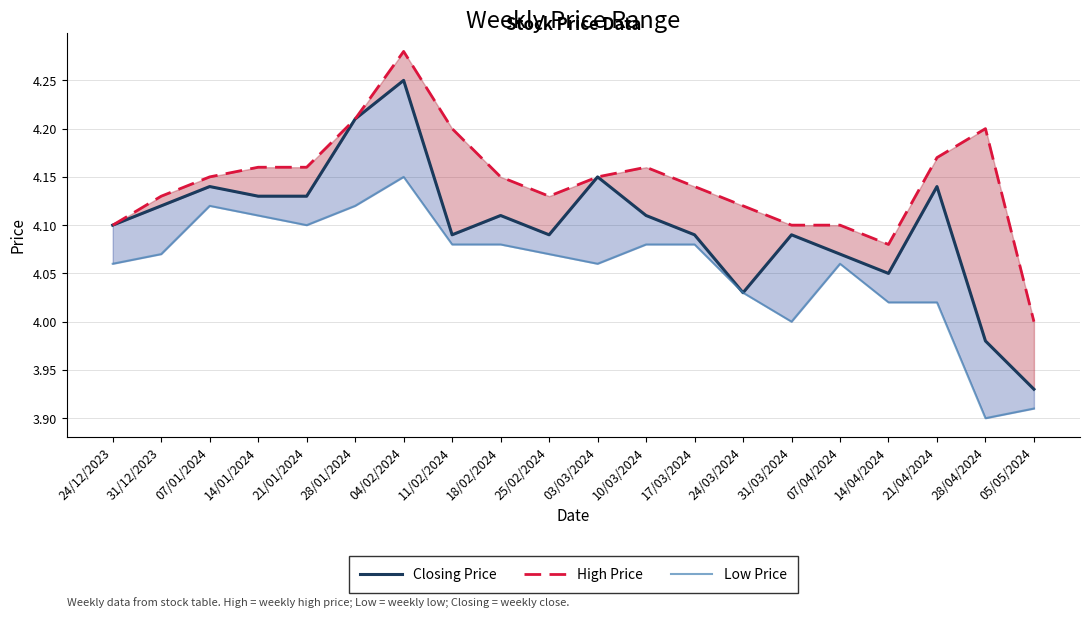

At how many categories does at least one series exceed 4?

19